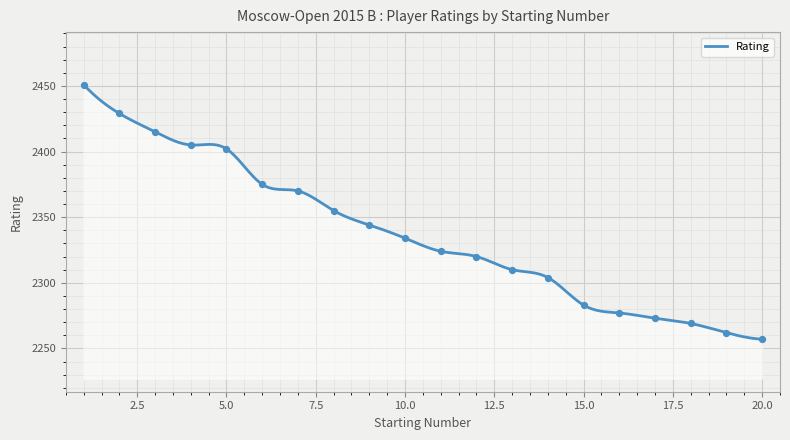

What is the change in value from 6 to 8?

-20